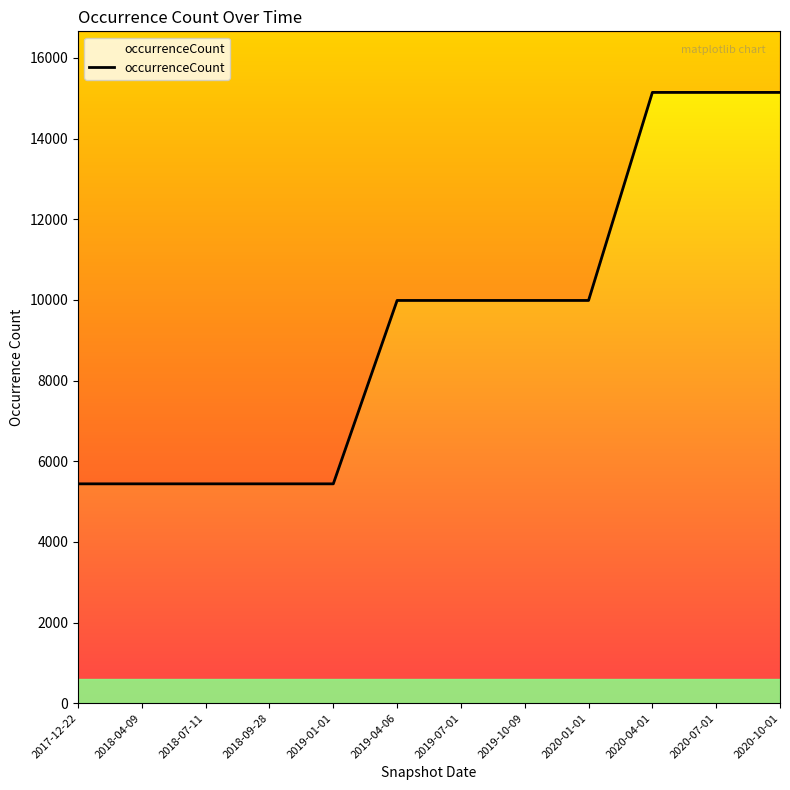

What is the sum of the values at 2019-01-01 and 2018-09-28?

10876